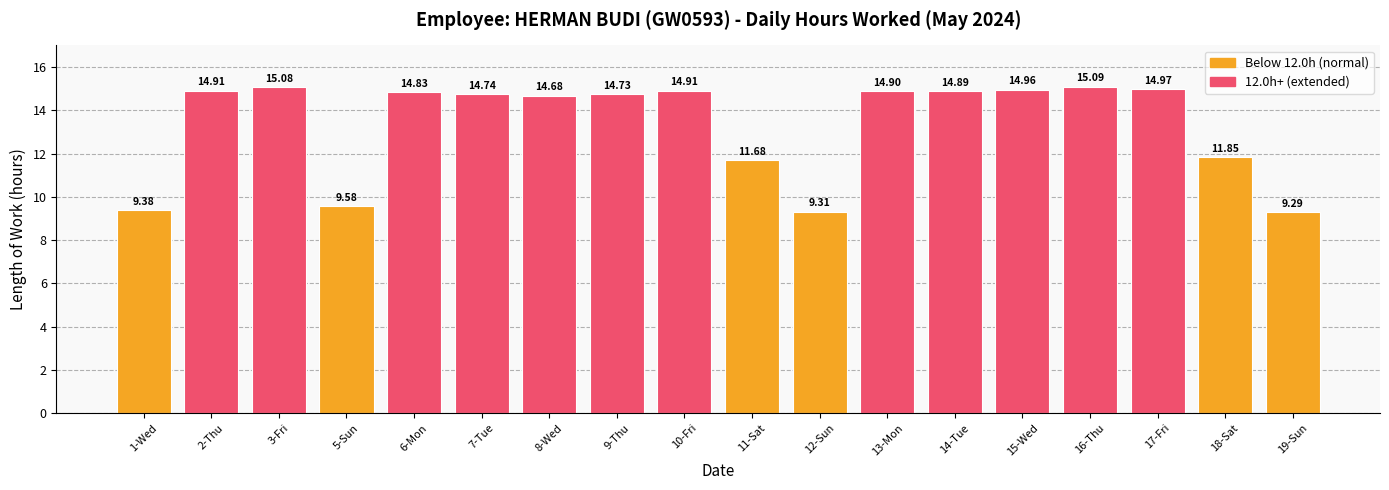

At which label does the data first exceed 14?

2-Thu